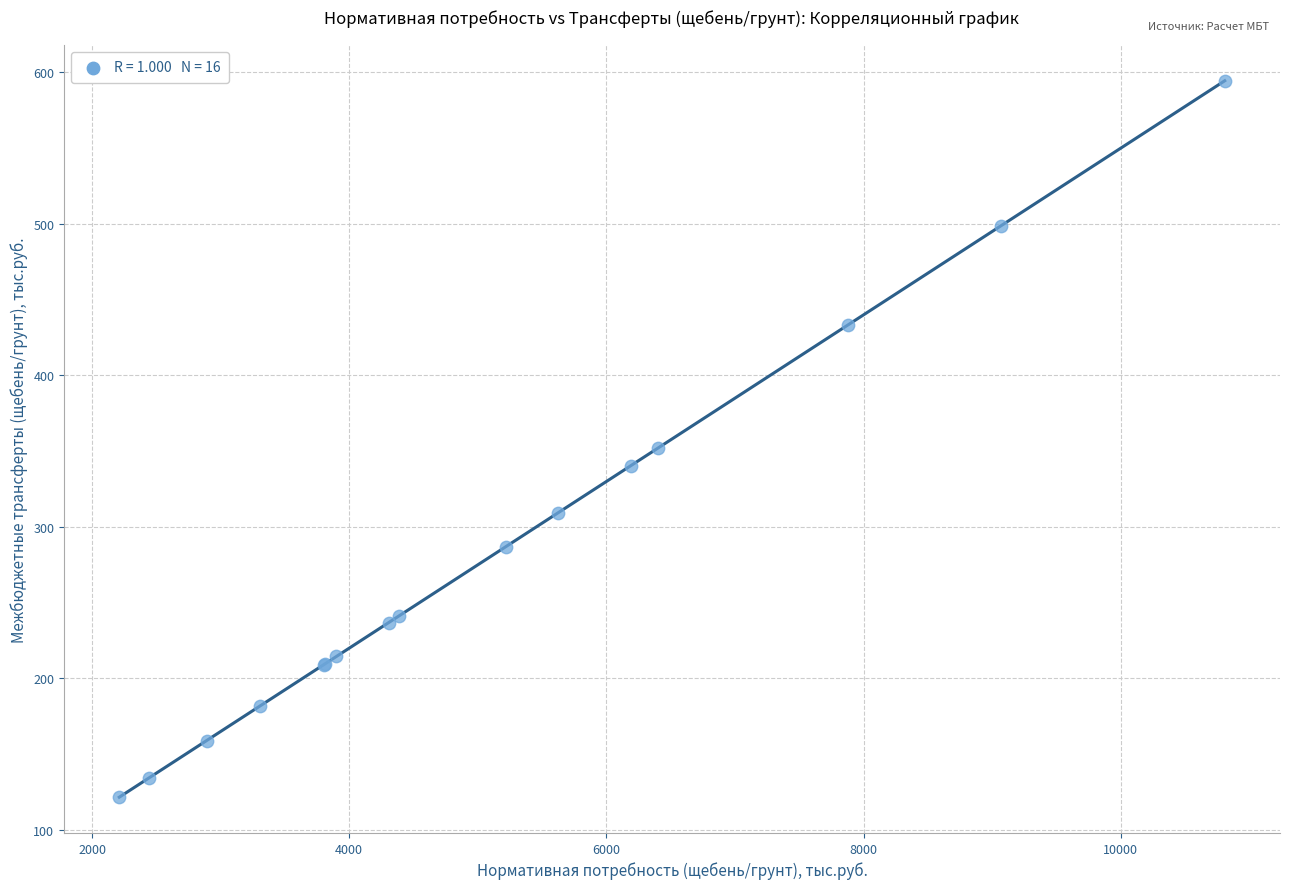

What Y value in the scatter plot is closest to 358?

352.2